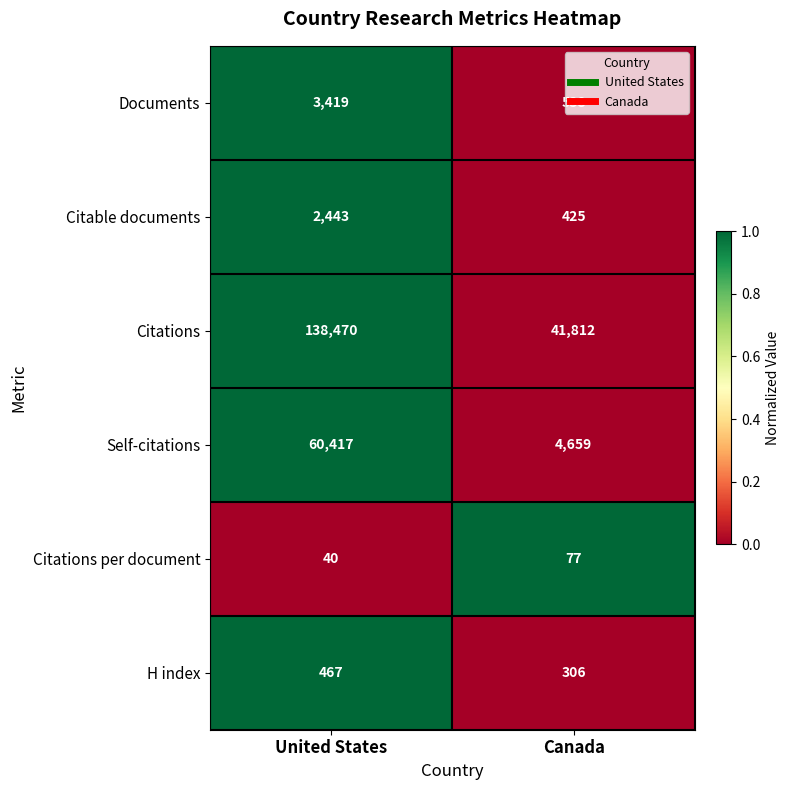

Which series has the largest total across all categories?

Citations